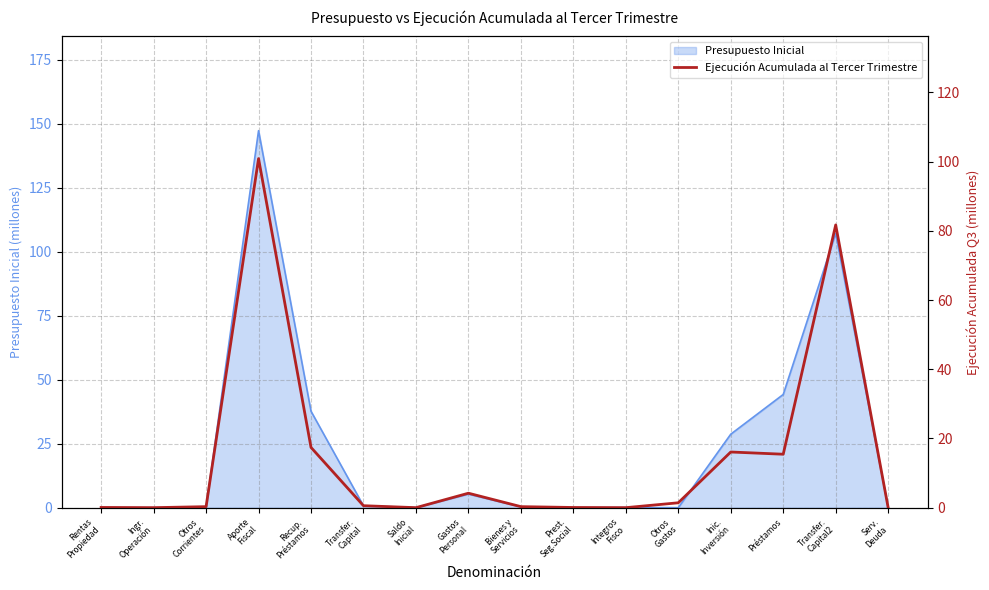

Reading left to right, what are all the values shown in this chart?

Rentas
Propiedad=0.1	Ingr.
Operación=0.0	Otros
Corrientes=0.3	Aporte
Fiscal=100.9	Recup.
Préstamos=17.4	Transfer.
Capital=0.6	Saldo
Inicial=0.0	Gastos
Personal=4.2	Bienes y
Servicios=0.3	Prest.
Seg.Social=0.1	Integros
Fisco=0.0	Otros
Gastos=1.4	Inic.
Inversión=16.1	Préstamos=15.4	Transfer.
Capital2=81.7	Serv.
Deuda=0.0